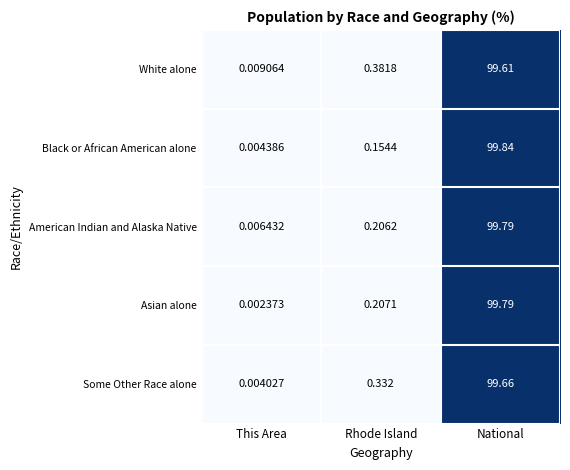

Which series has the largest range (max minus min)?

Black or African American alone